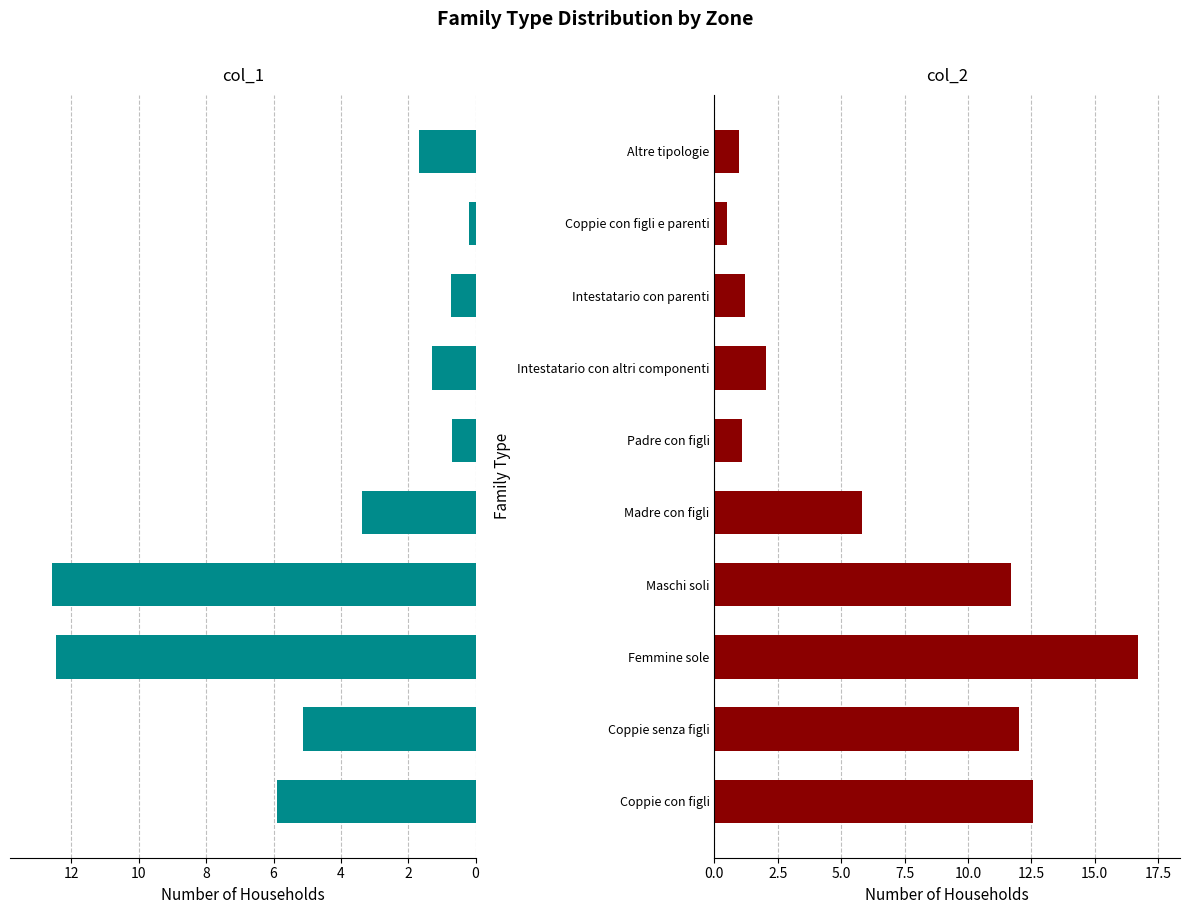

Is the value of col_1 at Altre tipologie greater than the value of col_2 at Coppie con figli?

No